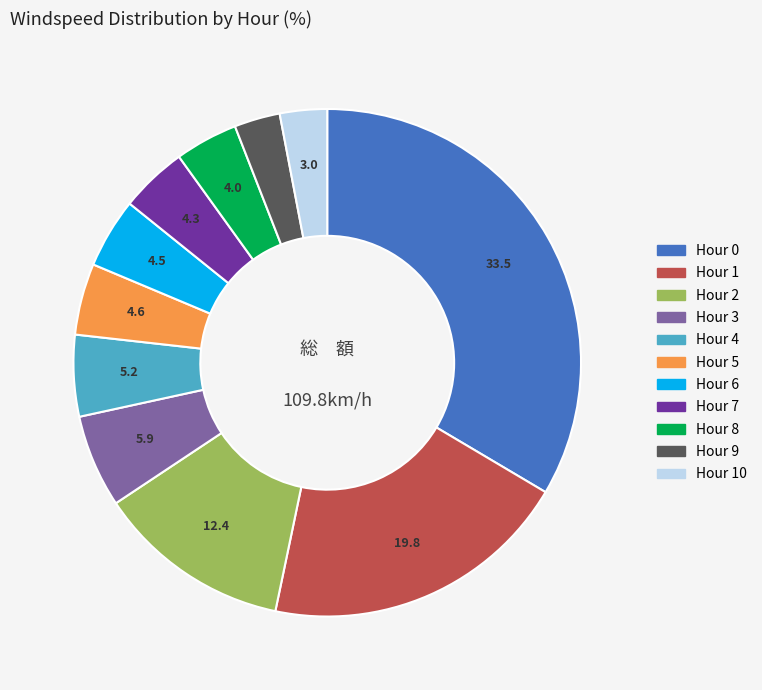

How many slices are in this pie chart?

11